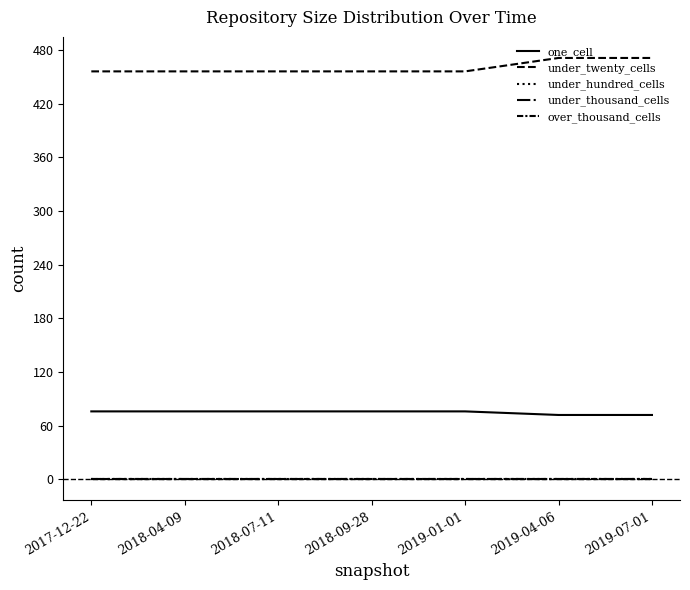

How many lines are shown in the chart?

5